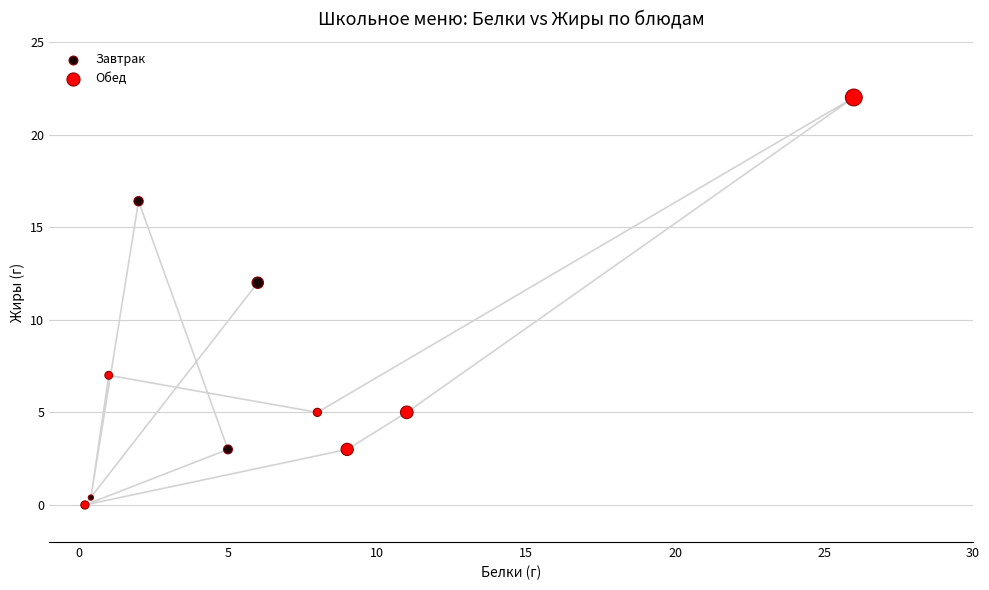

Which series has the largest Y range (max minus min)?

Обед